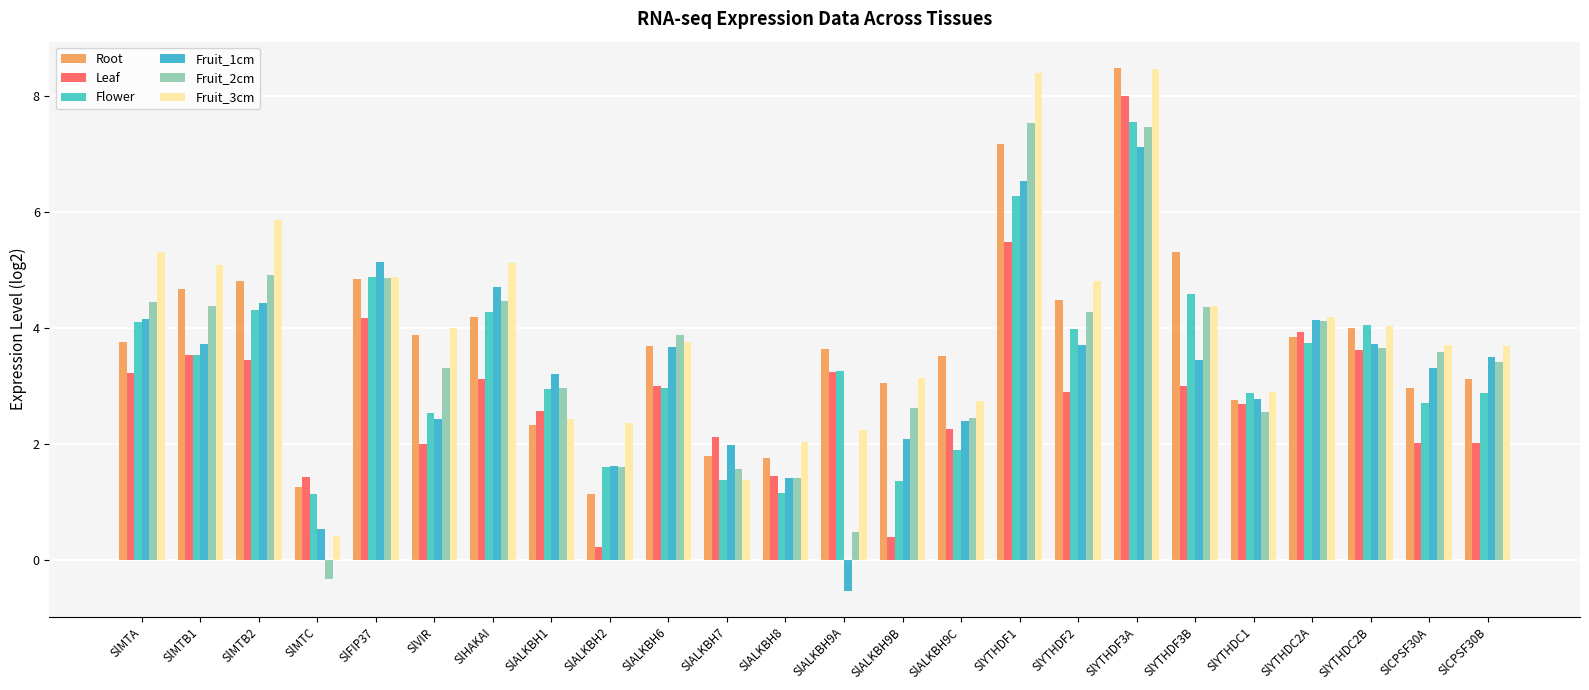

At SlALKBH9A, list the series in order from largest to smallest.

Root, Flower, Leaf, Fruit_3cm, Fruit_2cm, Fruit_1cm